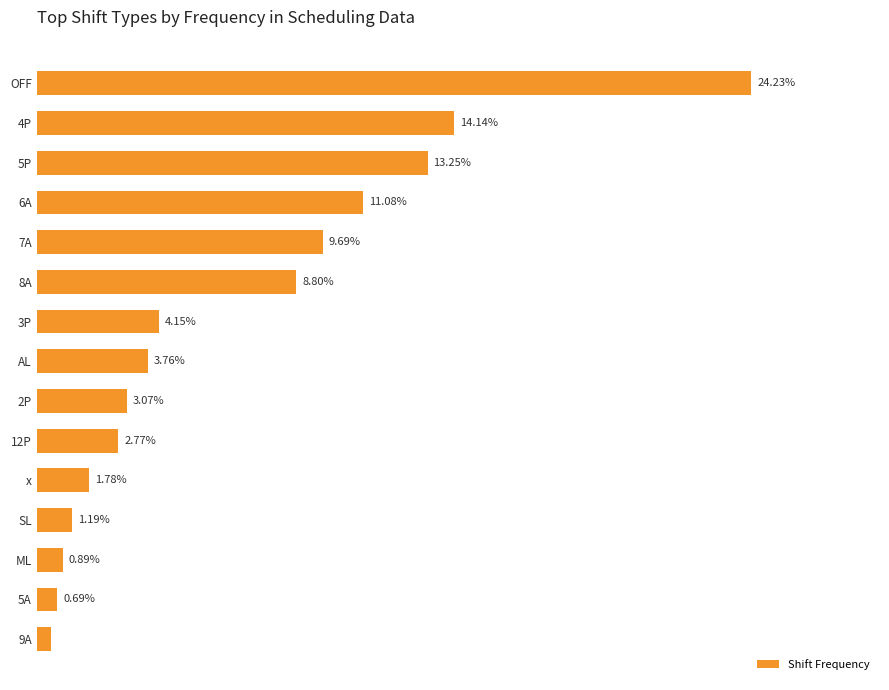

Where is the data nearest to the value 12?

6A